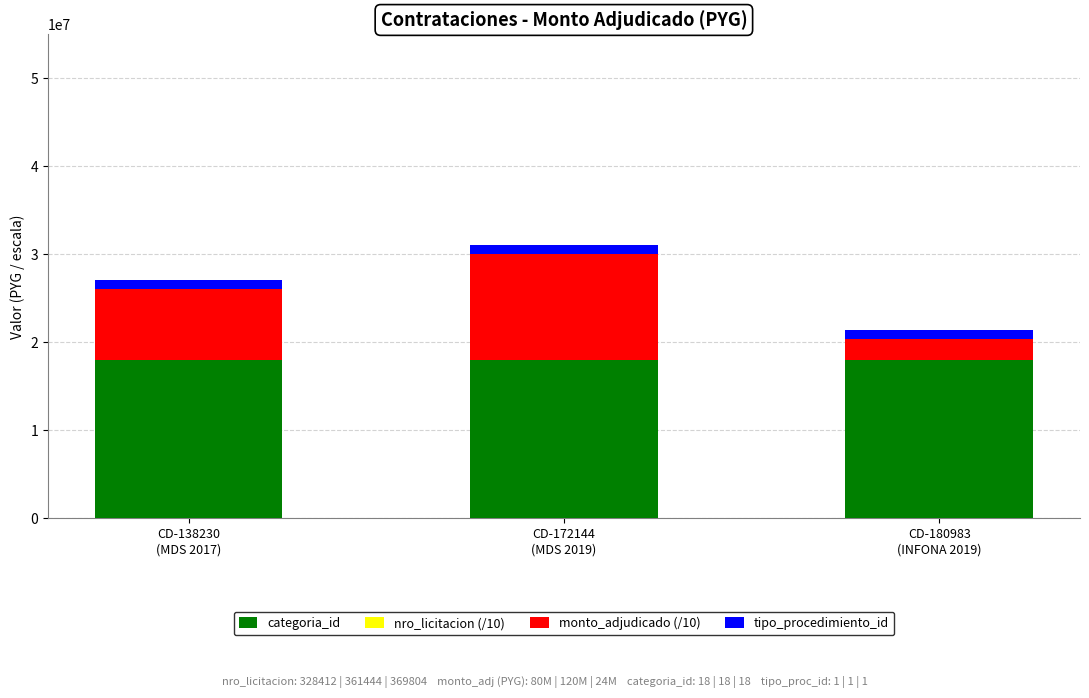

What is the highest value of the categoria_id series?

18000000.0